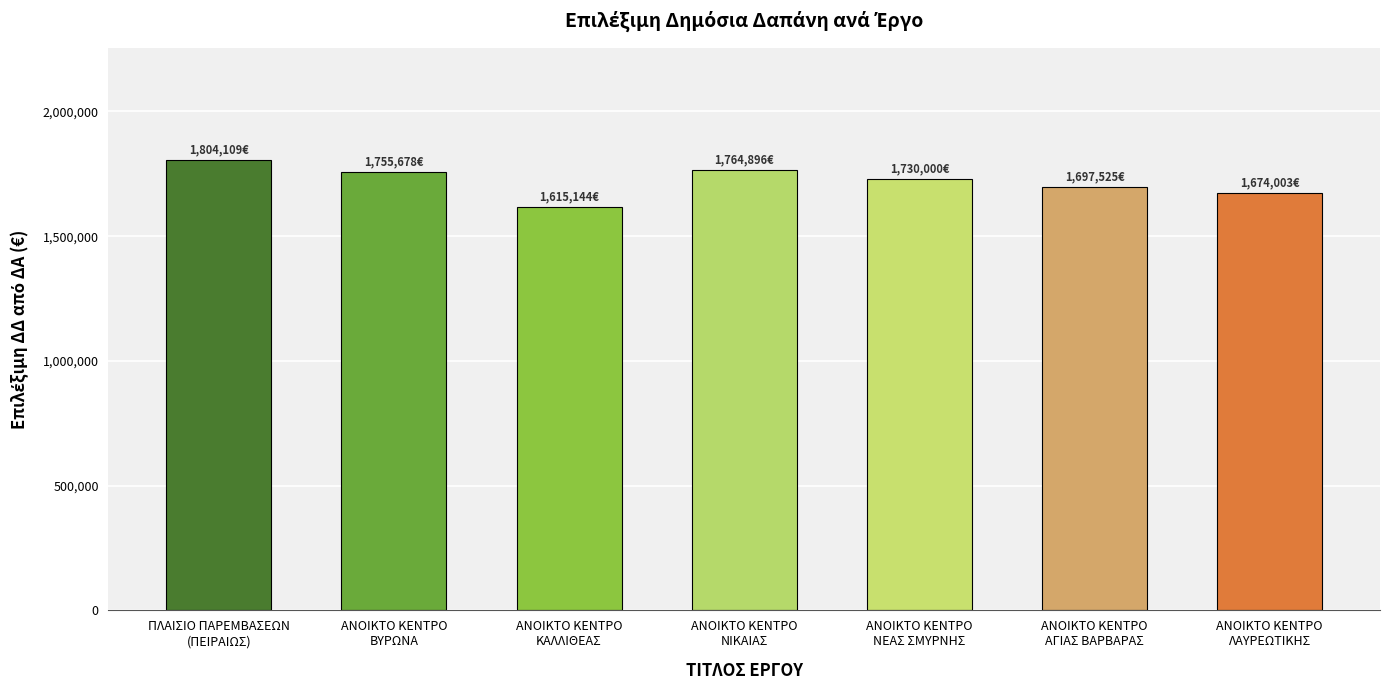

What is the value of the 6th bar from the left?

1697524.8